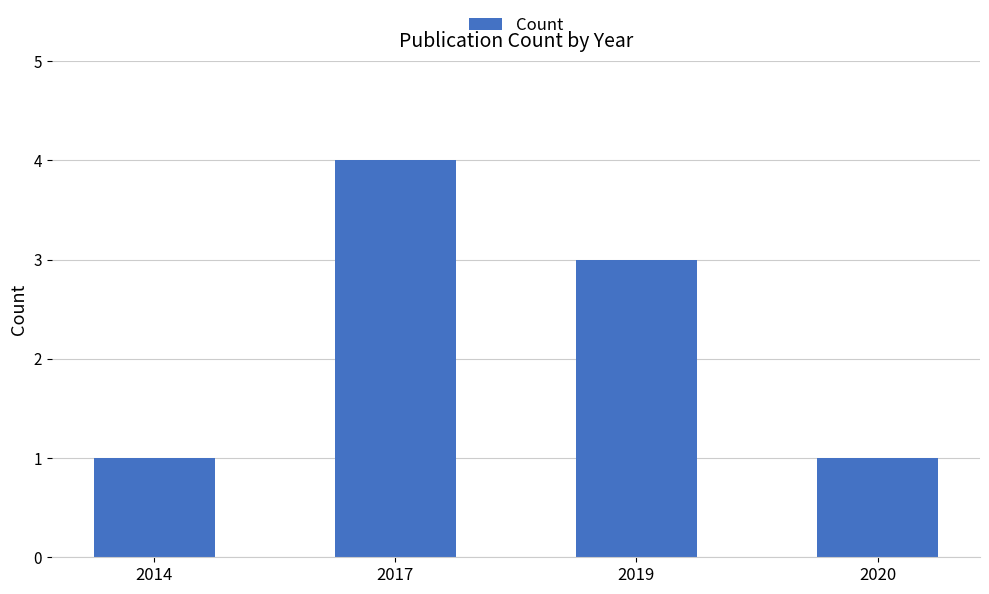

Count the number of categories in the chart.

4